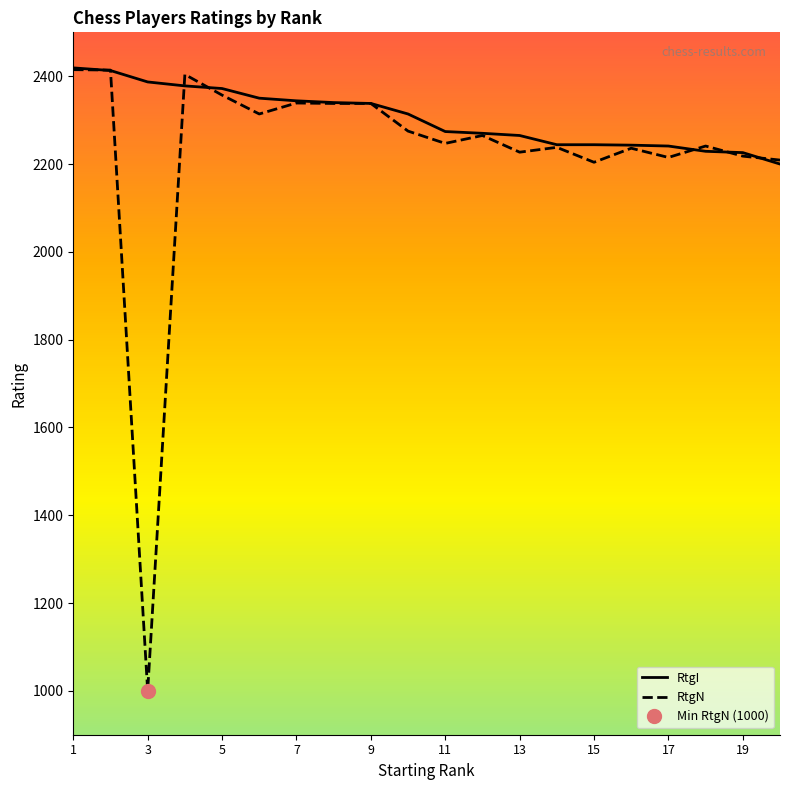

Rank the series at 1 from highest to lowest value.

RtgI, RtgN